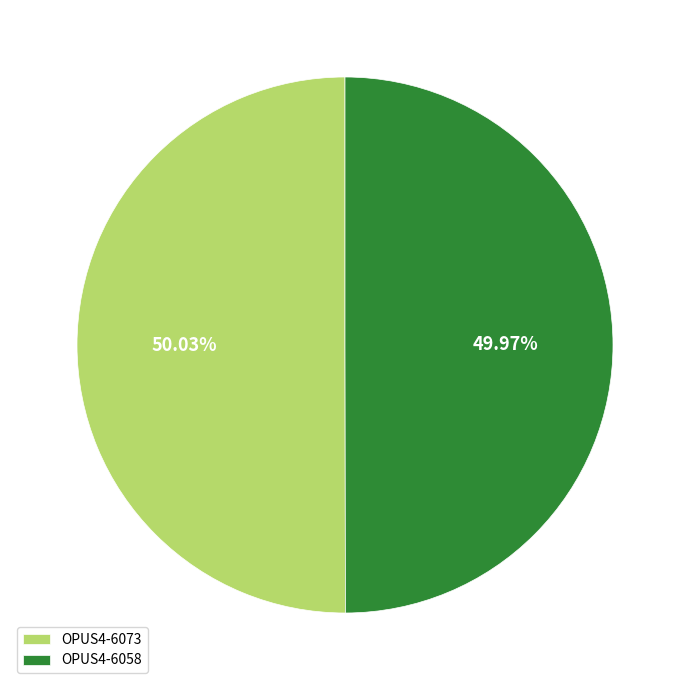

True or false: OPUS4-6073 accounts for 50% of the total.

True